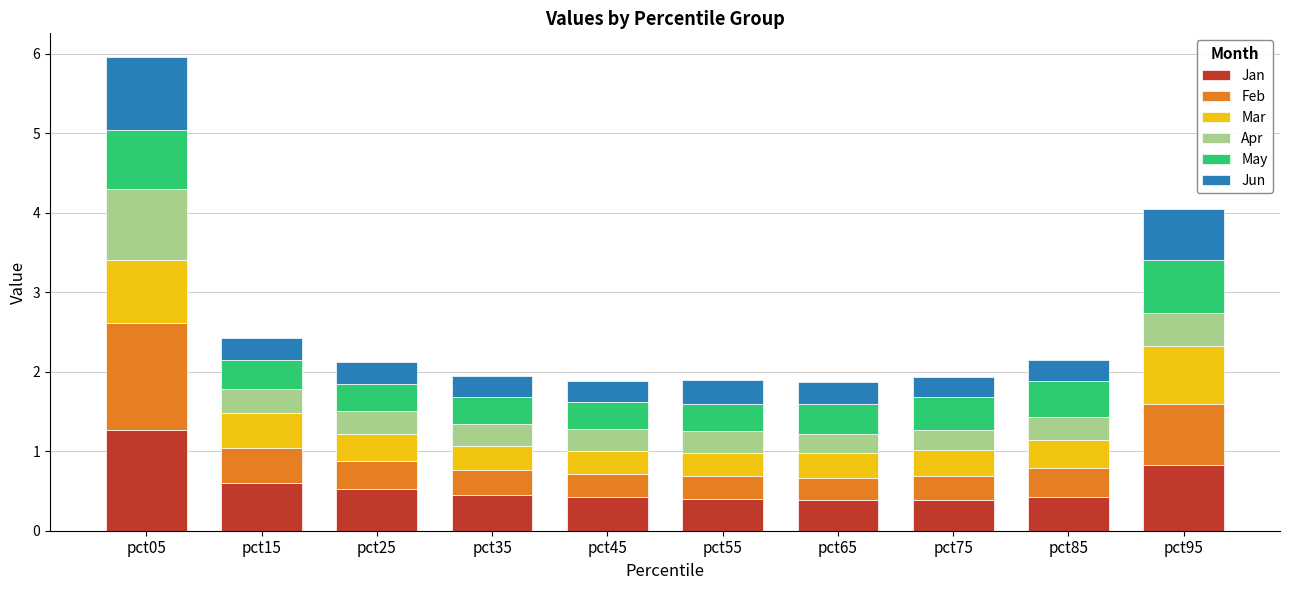

True or false: Jan has a value of 1.1 at pct95.

False